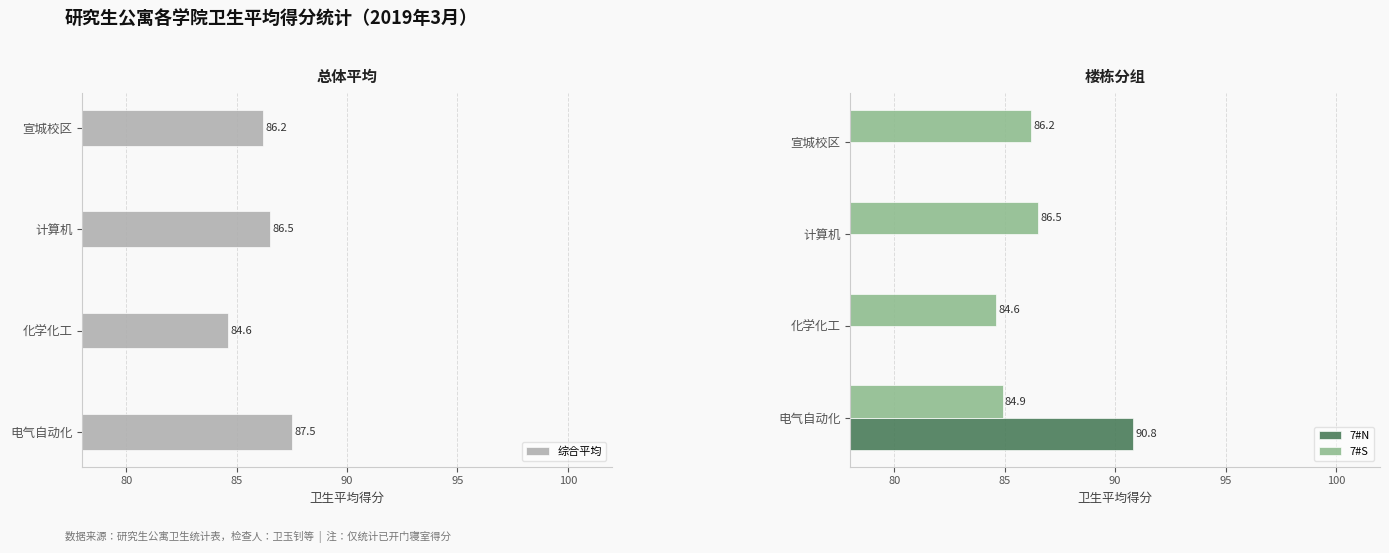

What is the difference between the 综合平均 values at 宣城校区 and 电气自动化?

1.3